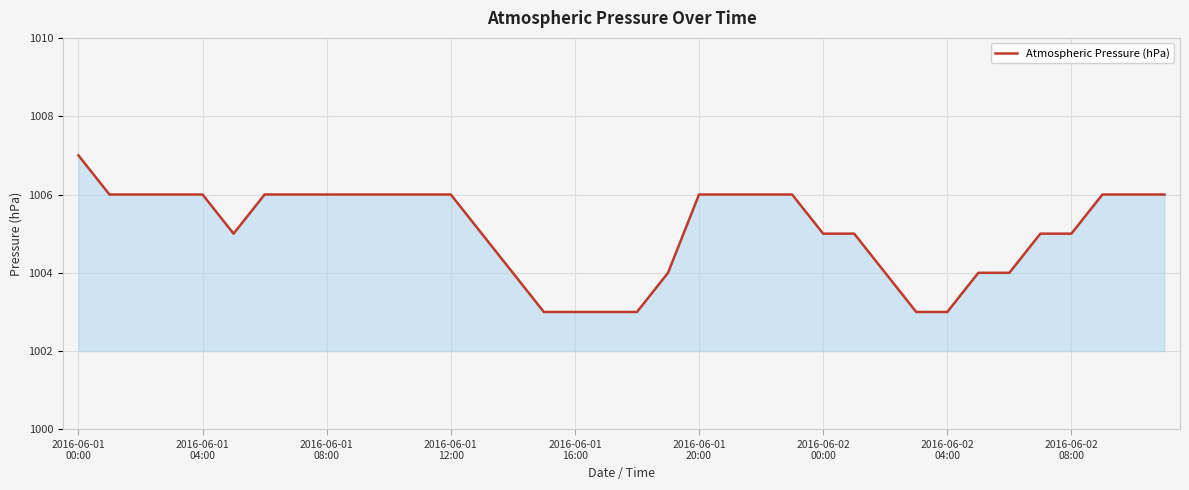

What is the difference between the maximum and minimum values?

4